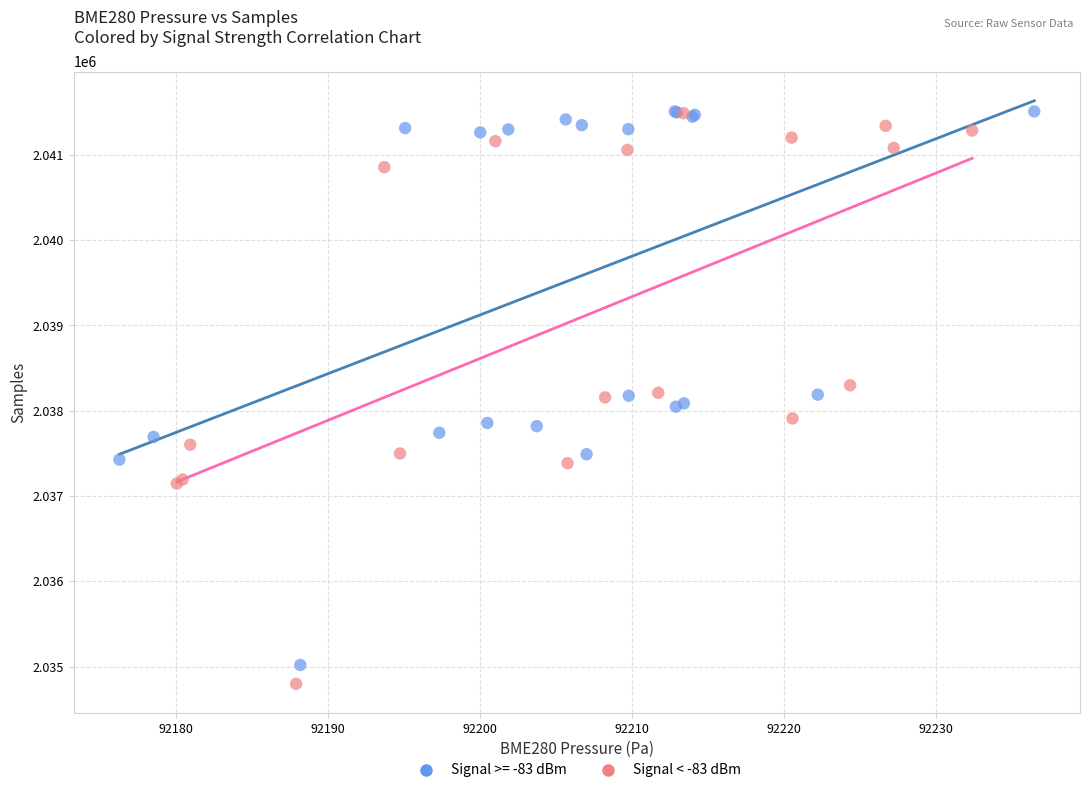

What are all the series names shown in the legend?

Signal >= -83 dBm, Signal < -83 dBm